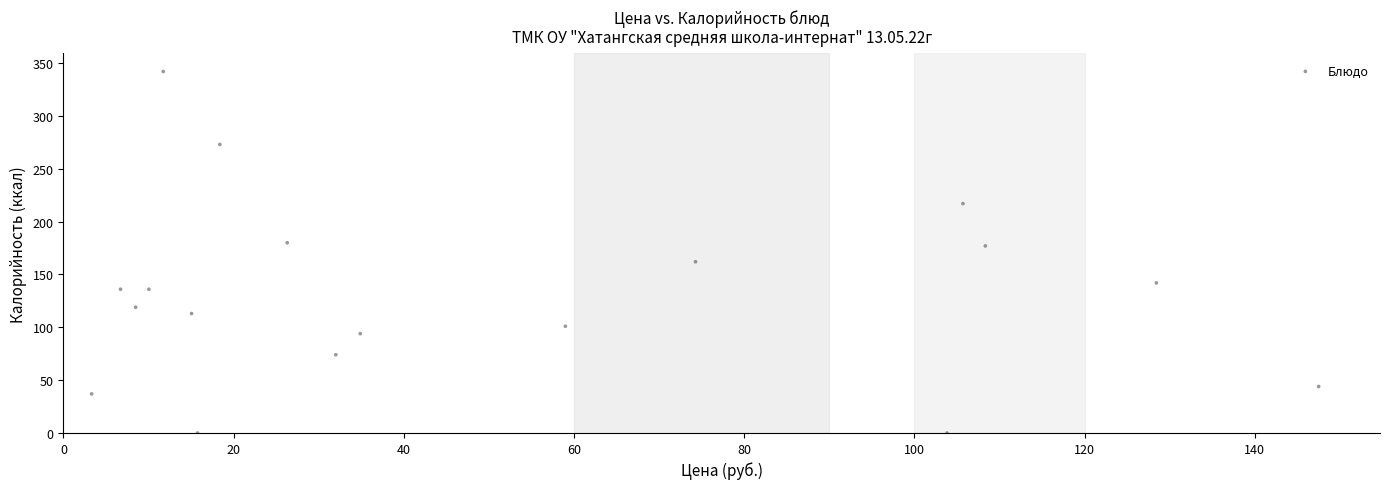

What is the range of Y values (max minus min)?

342